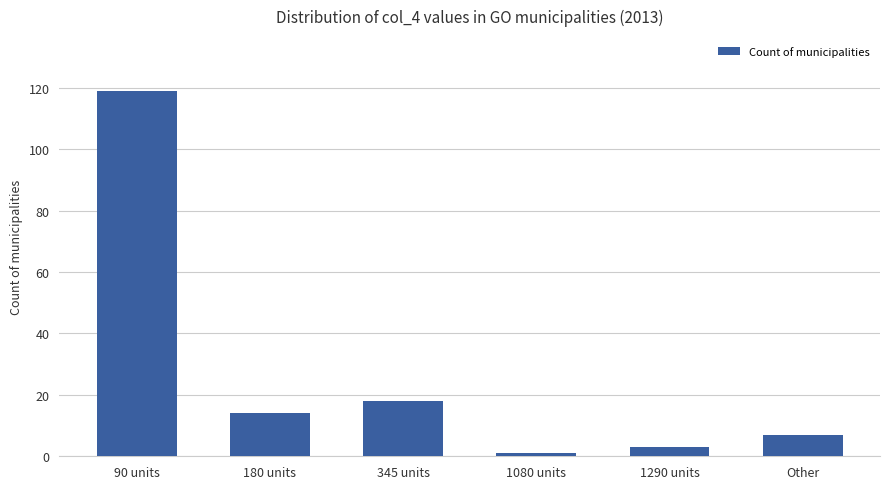

Reading left to right, list all the values displayed in this chart.

119	14	18	1	3	7